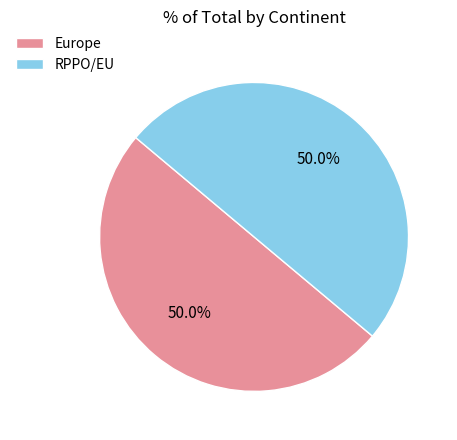

What is the total percentage of Europe and RPPO/EU?

100.0%